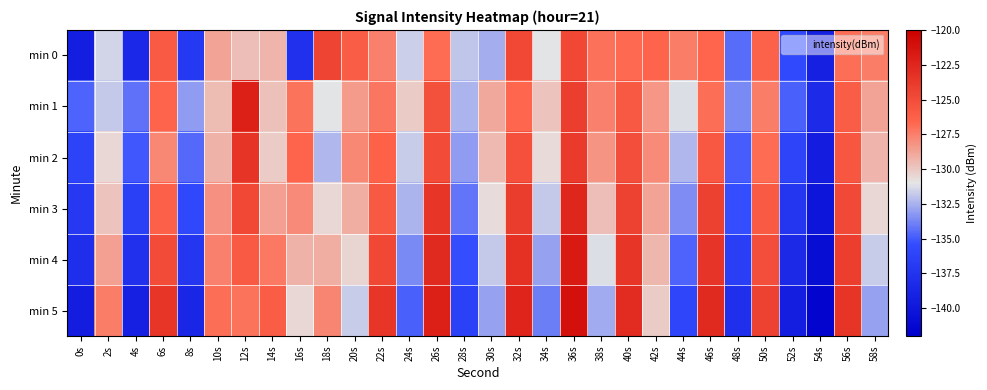

What is the total value across all series at 8s?

-816.3